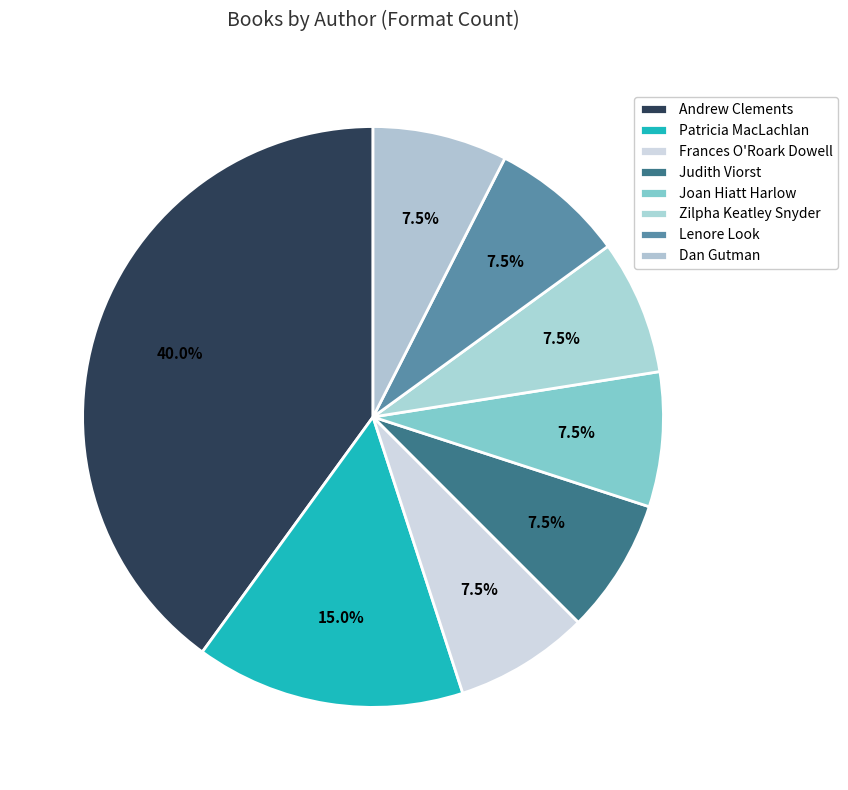

Count the number of slices in the pie.

8